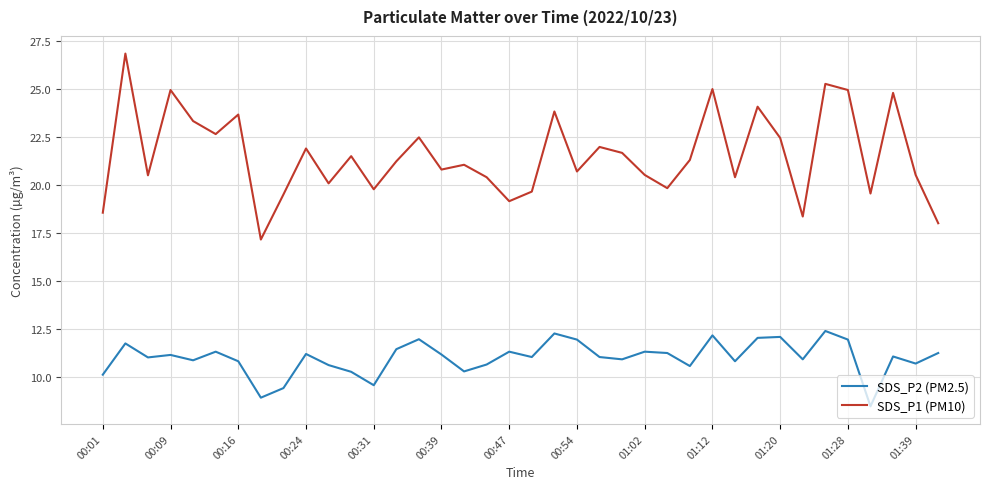

True or false: SDS_P1 (PM10) and SDS_P2 (PM2.5) intersect in this chart.

False